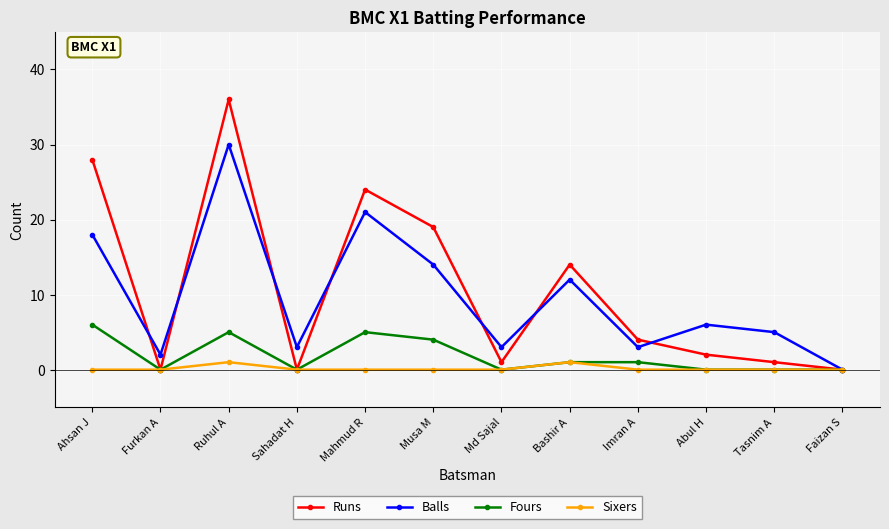

Reading left to right, extract all data points from this chart.

Runs: Ahsan J=28	Furkan A=0	Ruhul A=36	Sahadat H=0	Mahmud R=24	Musa M=19	Md Sajal=1	Bashir A=14	Imran A=4	Abul H=2	Tasnim A=1	Faizan S=0
Balls: Ahsan J=18	Furkan A=2	Ruhul A=30	Sahadat H=3	Mahmud R=21	Musa M=14	Md Sajal=3	Bashir A=12	Imran A=3	Abul H=6	Tasnim A=5	Faizan S=0
Fours: Ahsan J=6	Furkan A=0	Ruhul A=5	Sahadat H=0	Mahmud R=5	Musa M=4	Md Sajal=0	Bashir A=1	Imran A=1	Abul H=0	Tasnim A=0	Faizan S=0
Sixers: Ahsan J=0	Furkan A=0	Ruhul A=1	Sahadat H=0	Mahmud R=0	Musa M=0	Md Sajal=0	Bashir A=1	Imran A=0	Abul H=0	Tasnim A=0	Faizan S=0